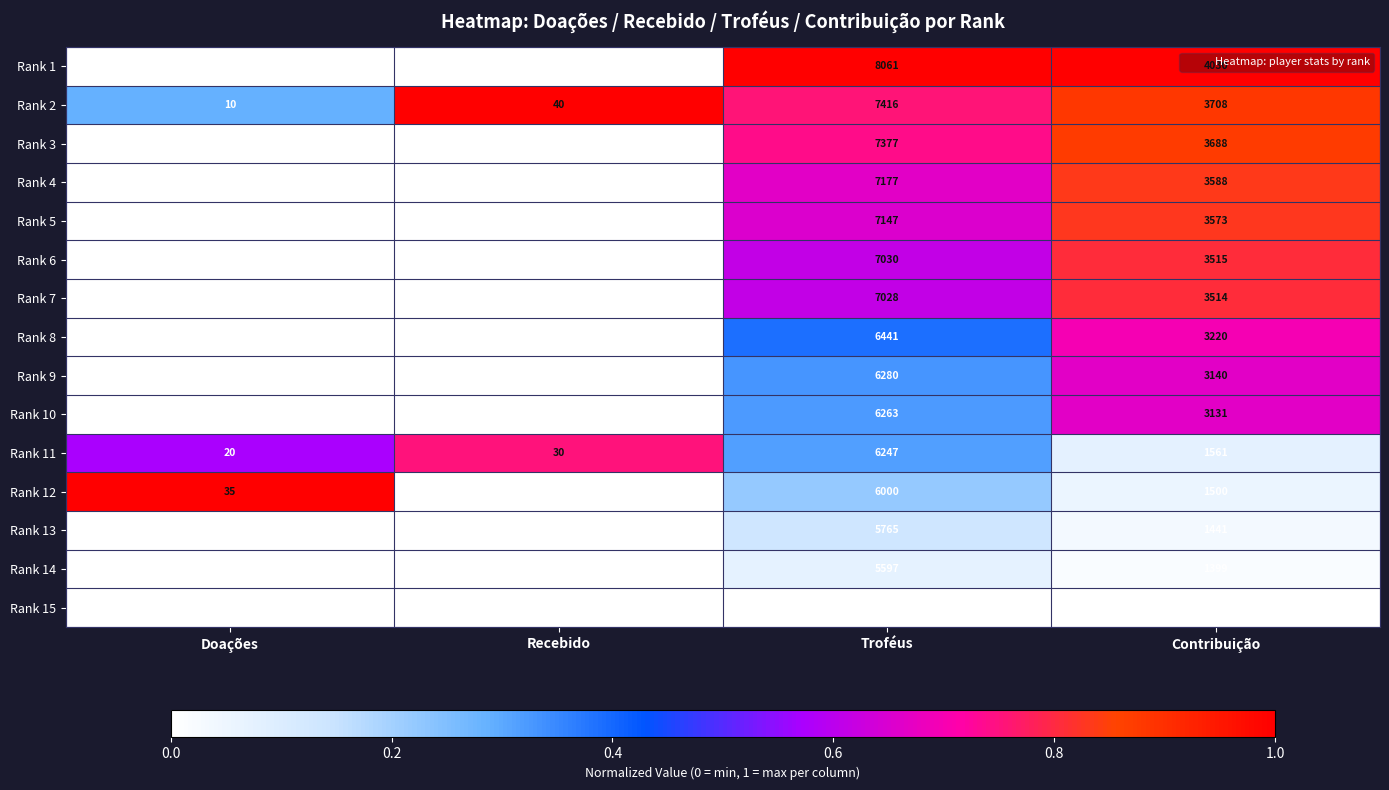

Which series has the widest spread of values?

Rank 1